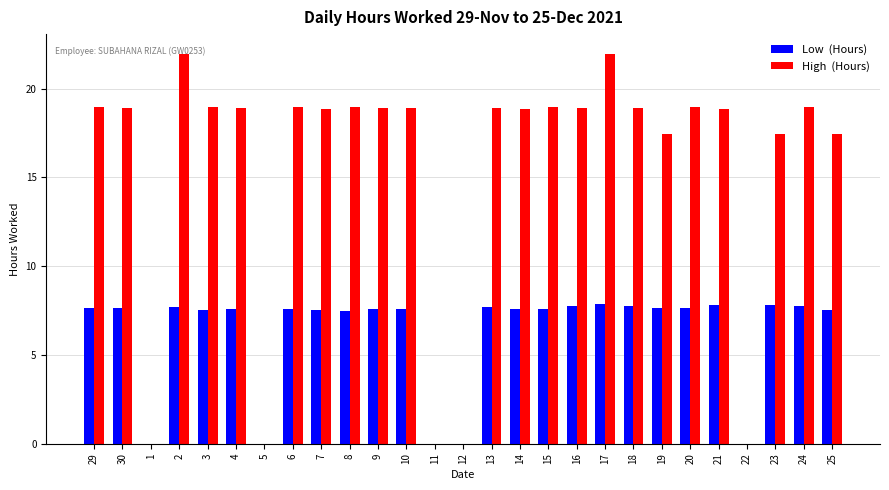

What is the total value across all series at 18?

26.7